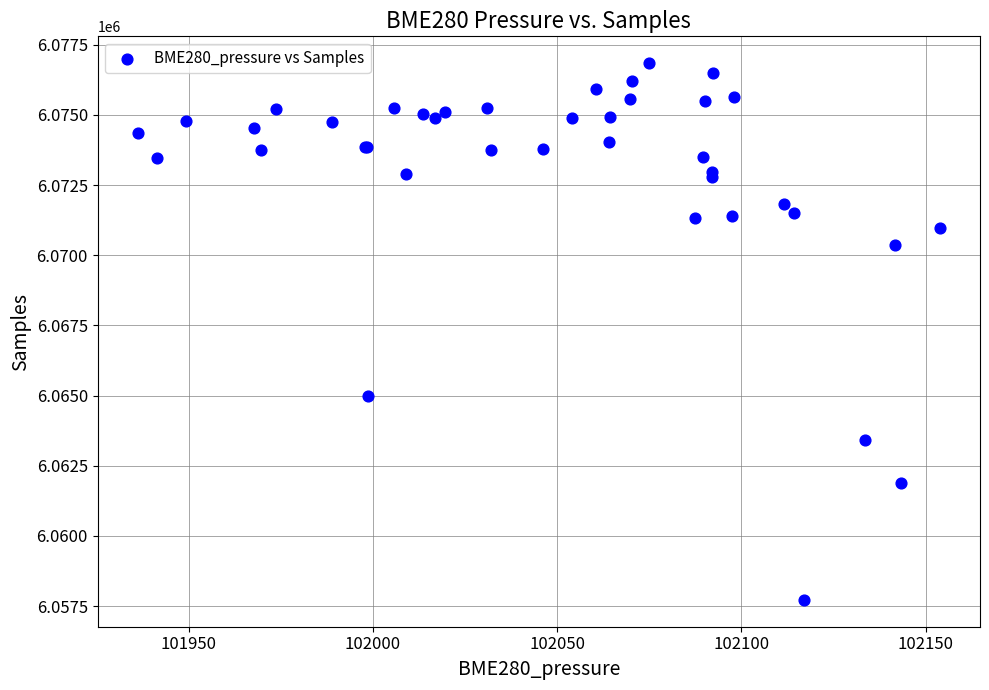

What Y value in the scatter plot is closest to 6067281?

6064975